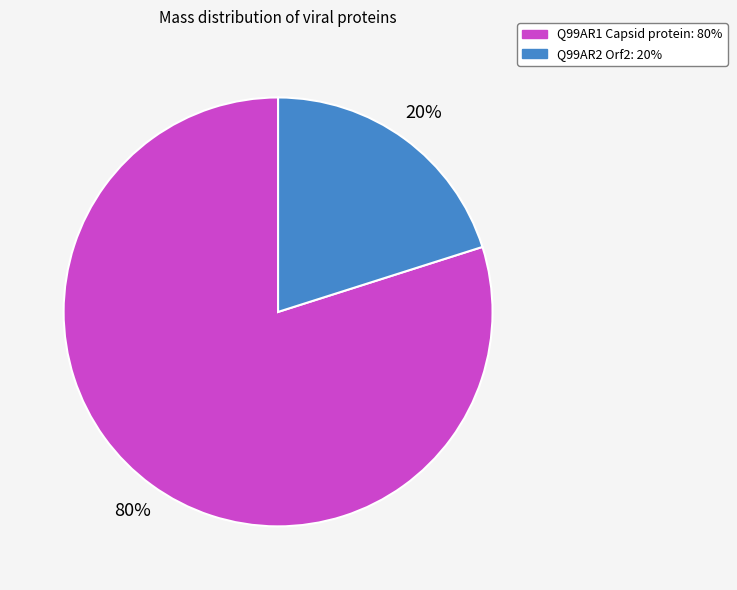

Is Q99AR1 Capsid protein the majority of the pie?

Yes